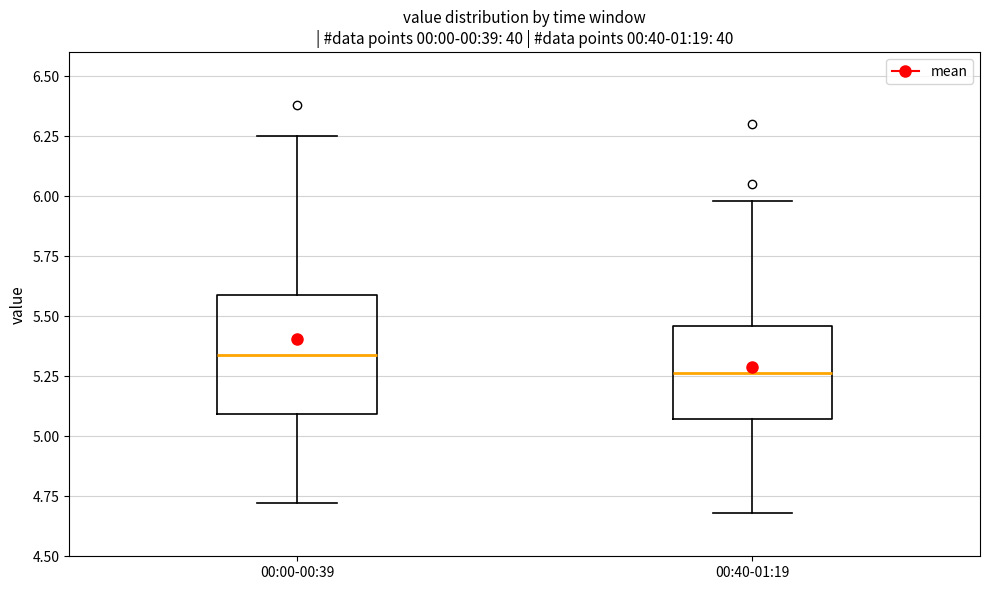

Reading left to right, transcribe this box plot: for each box, give where its median line is, the range the box spans, and where its two whiskers end, as read against the y-axis. The values are not printed on the chart, so give them approximately, as read against the axis.

00:00-00:39: median 5.35, box 5.10 to 5.60, whiskers 4.70 to 6.25
00:40-01:19: median 5.25, box 5.05 to 5.45, whiskers 4.70 to 6.00